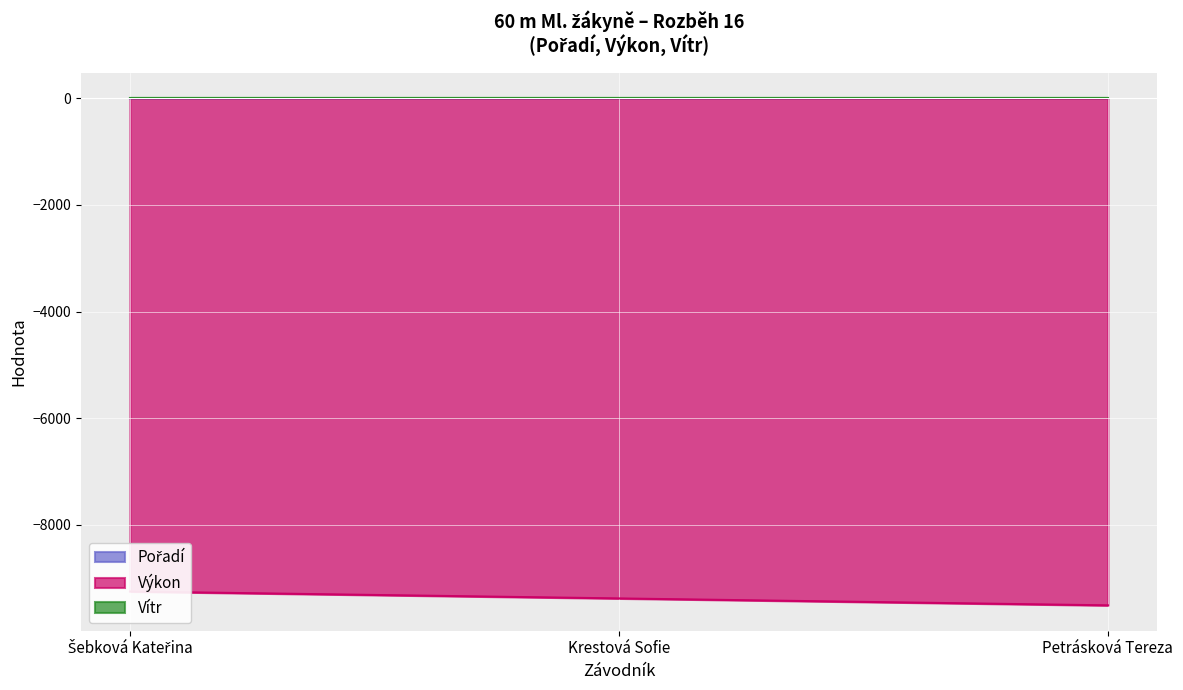

At how many categories does at least one series exceed -2179?

3